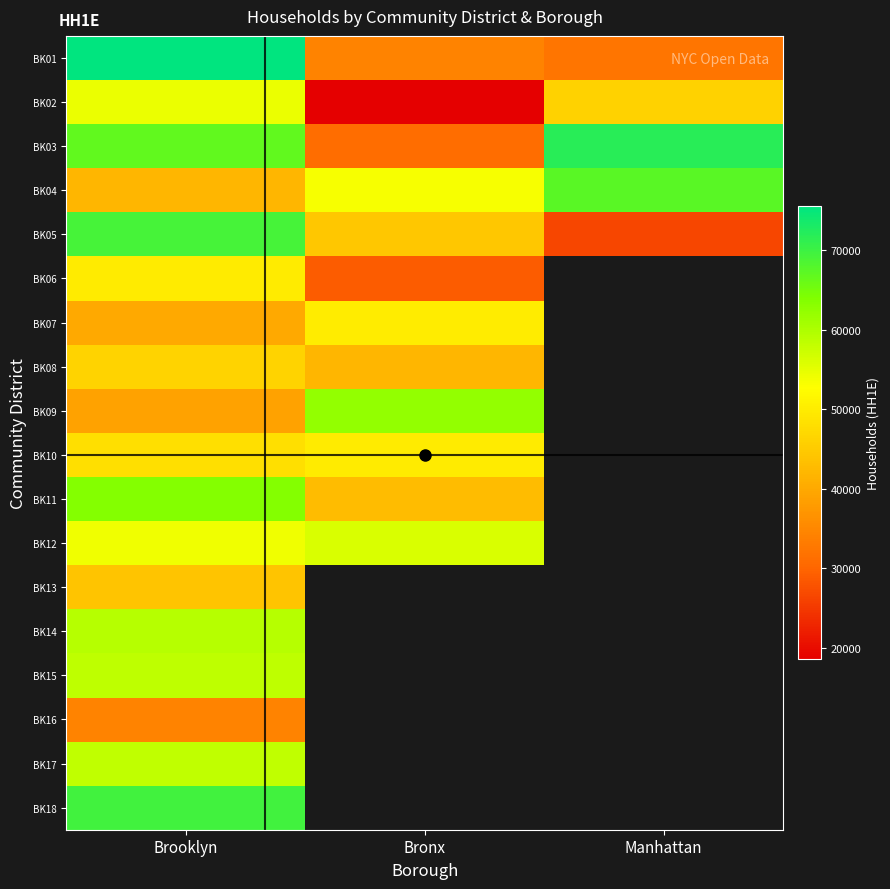

Rank the series at Brooklyn from highest to lowest value.

BK01, BK18, BK05, BK03, BK11, BK14, BK15, BK17, BK02, BK12, BK06, BK10, BK08, BK13, BK04, BK07, BK09, BK16